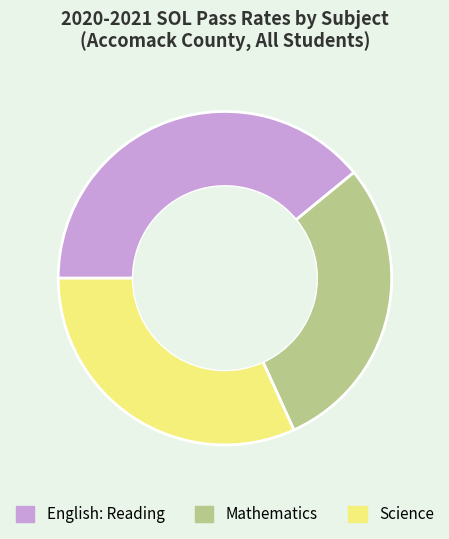

Is there a majority slice in this chart?

No